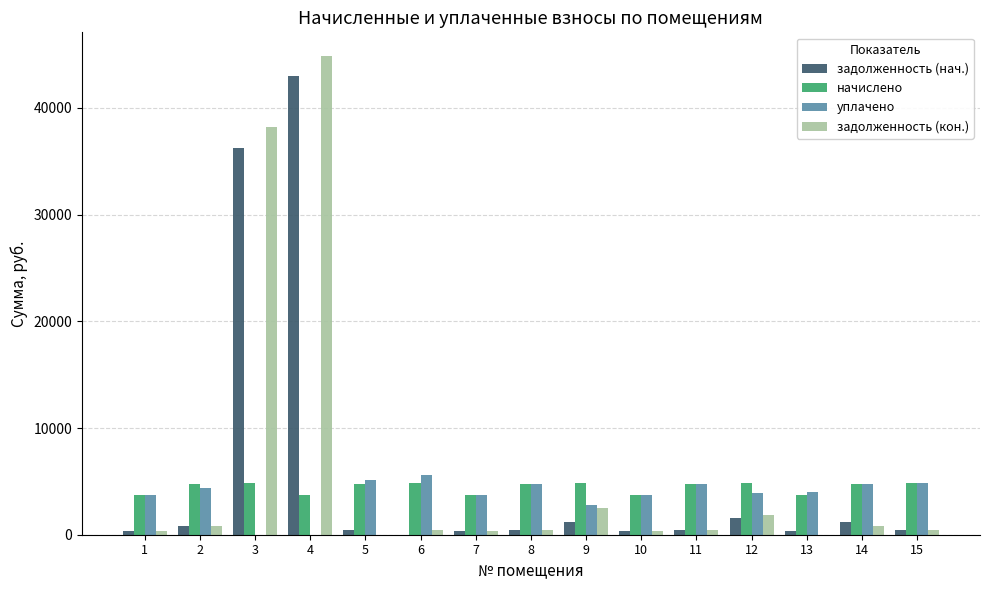

What is the total value across all series at 9?

11345.3